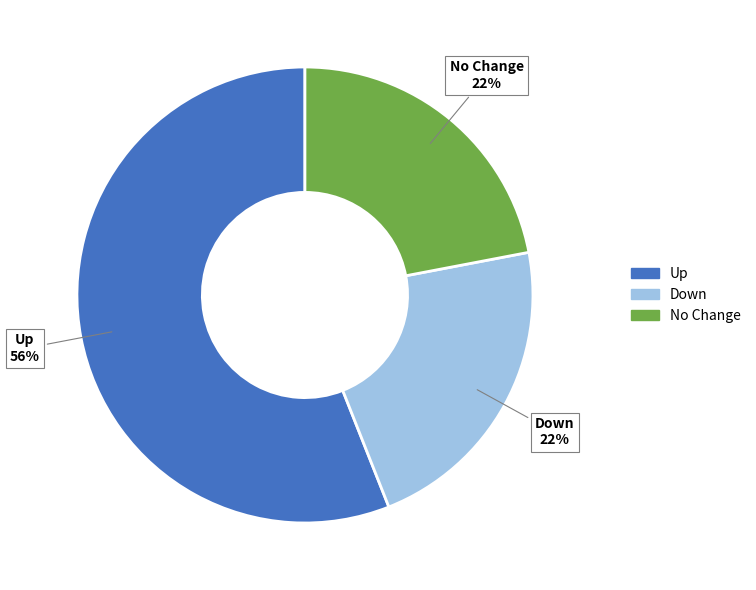

Do Up and Down together represent more than half of the pie?

Yes